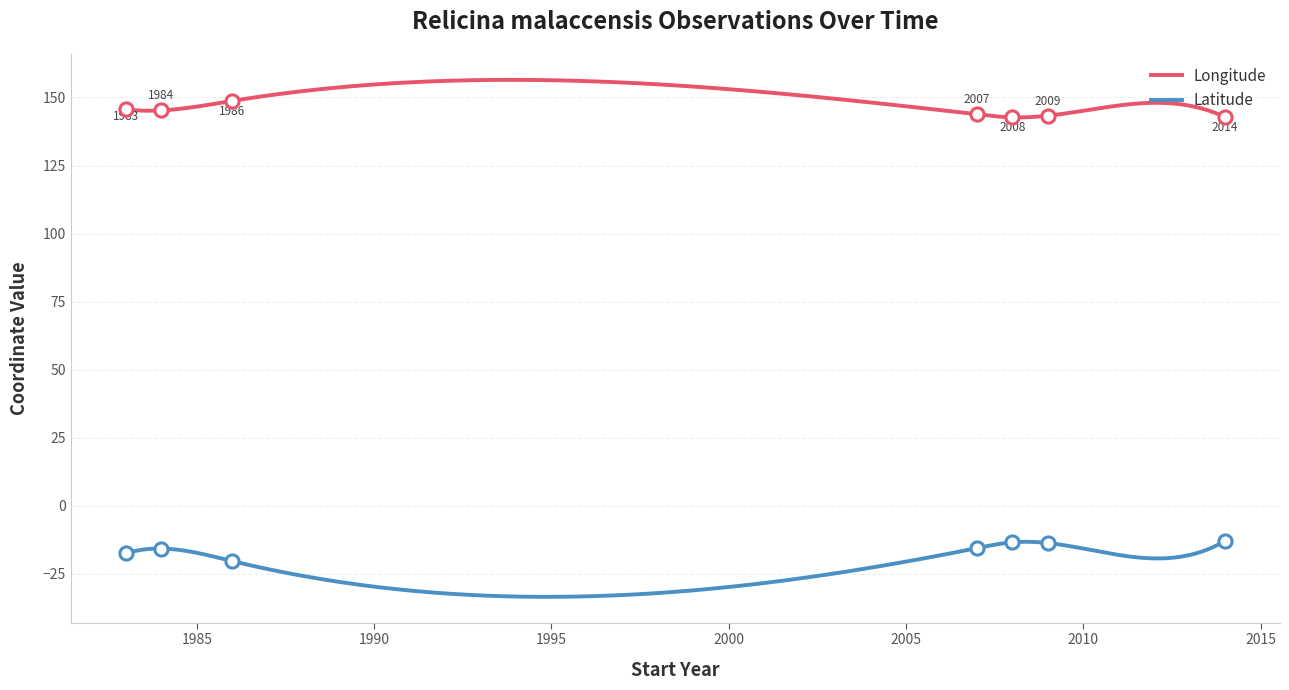

At which category is the sum across all series the highest?

2014-06-01